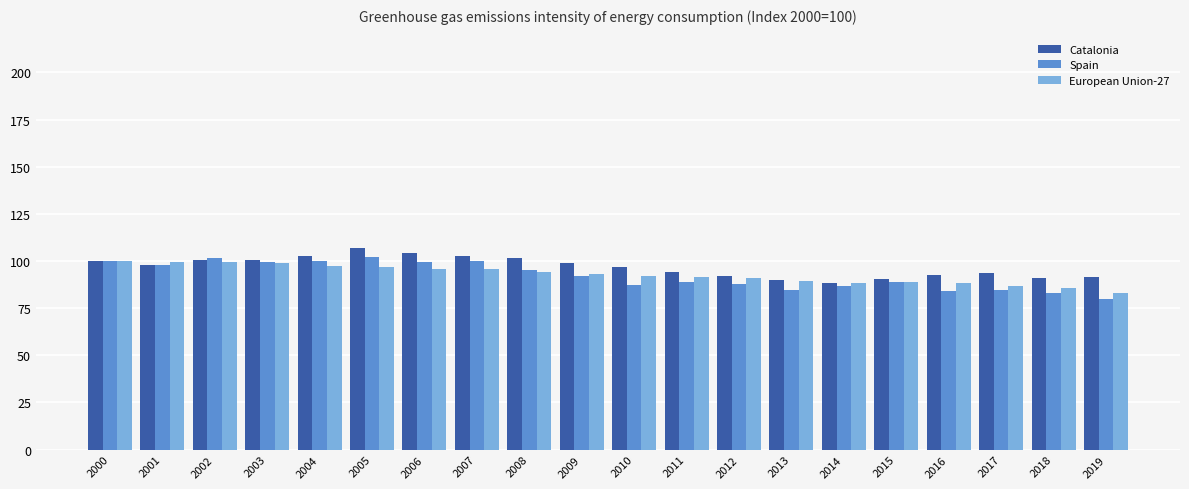

What is the value of the Catalonia bar at the 3rd from the left?

100.6